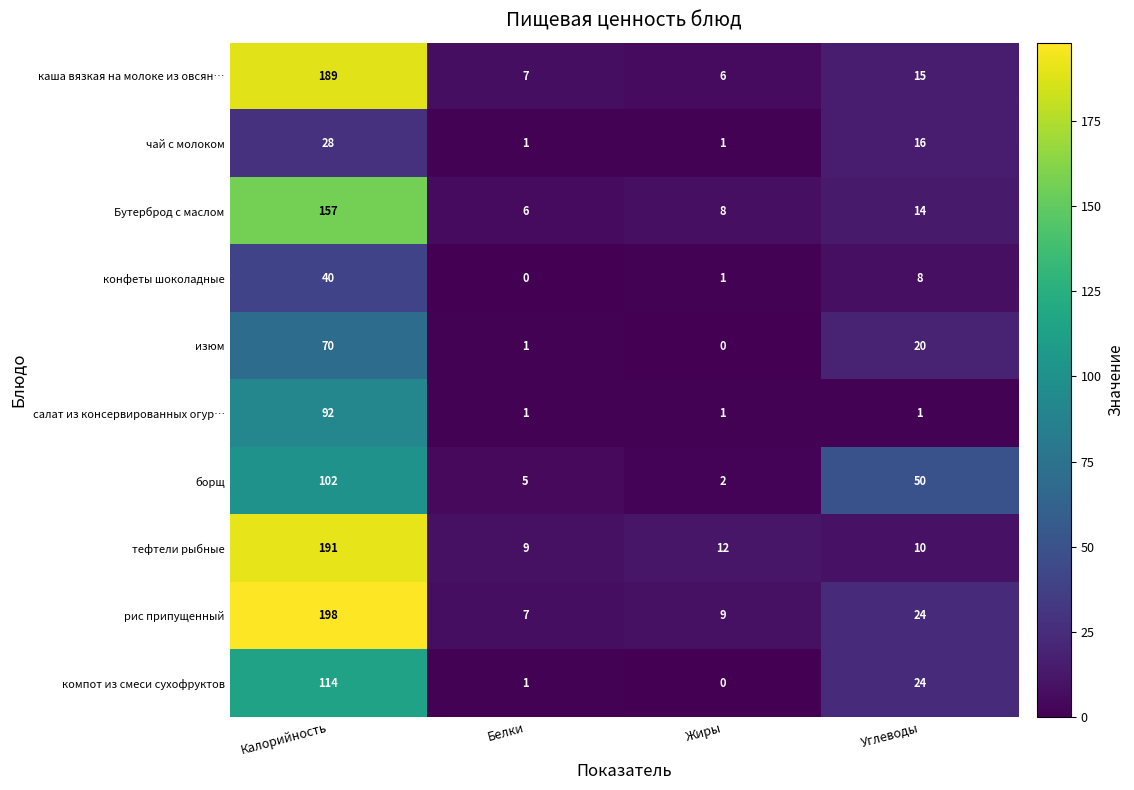

True or false: борщ has a value of 27 at Углеводы.

False